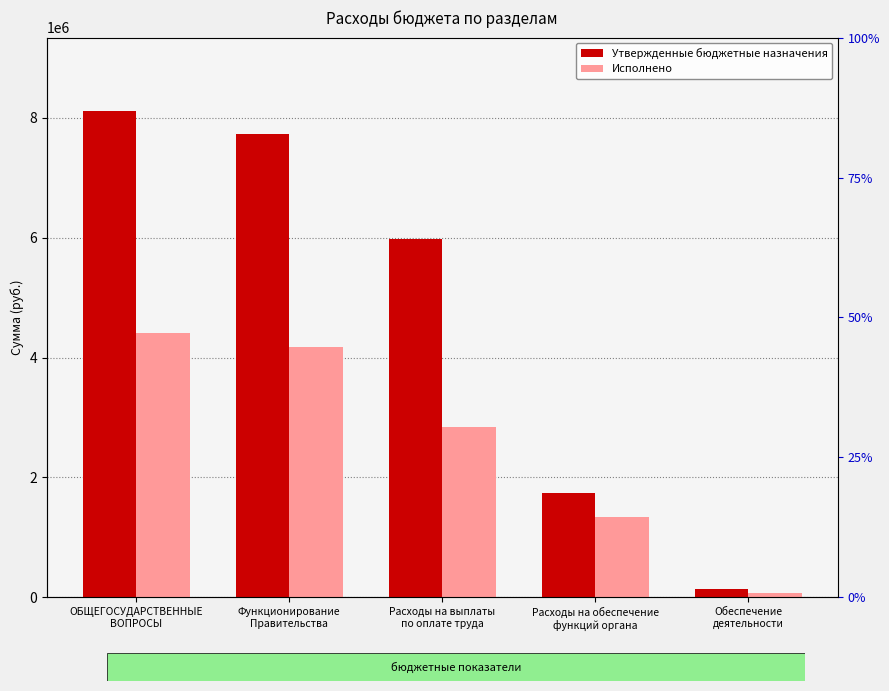

How many series are shown in this chart?

2